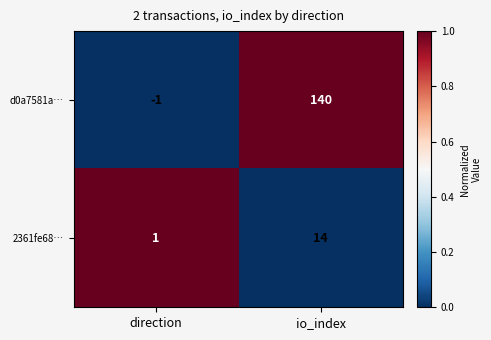

Which category has the lowest value across all series?

direction